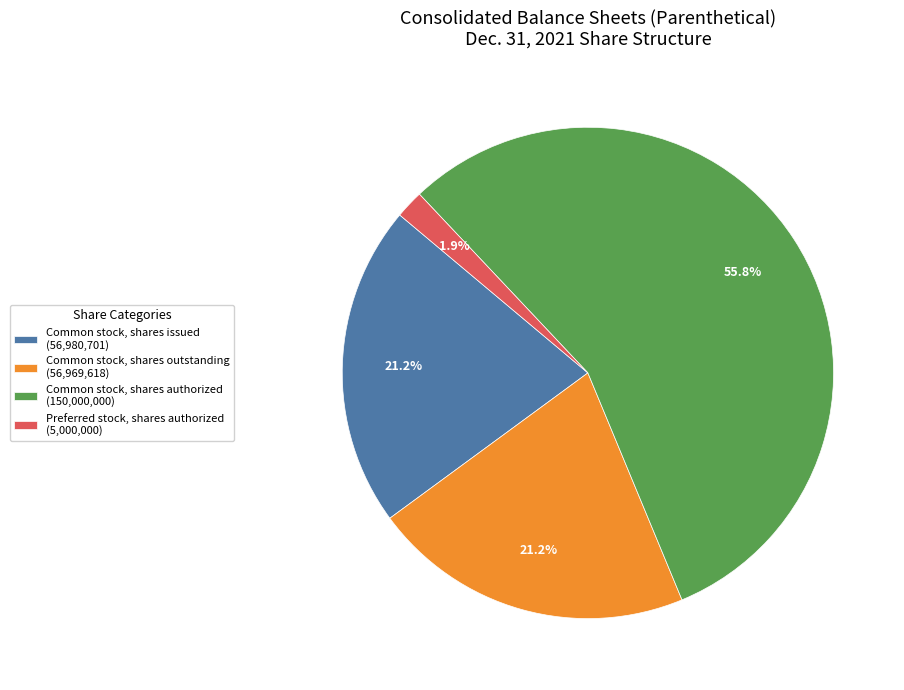

How many segments does this pie chart have?

4